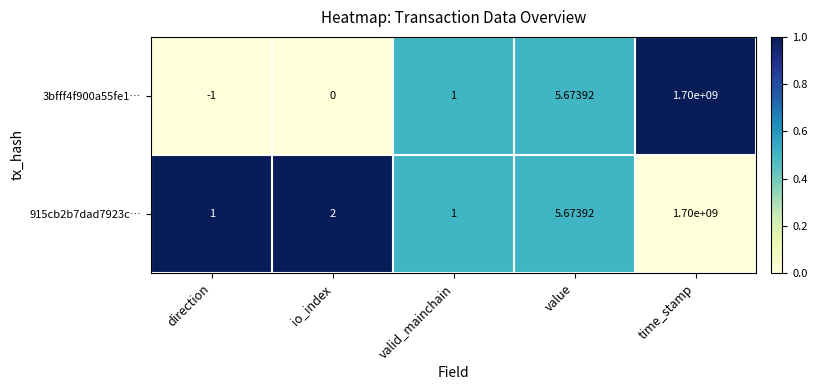

At which label is 3bfff4f900a55fe1… closest to 849999999?

value